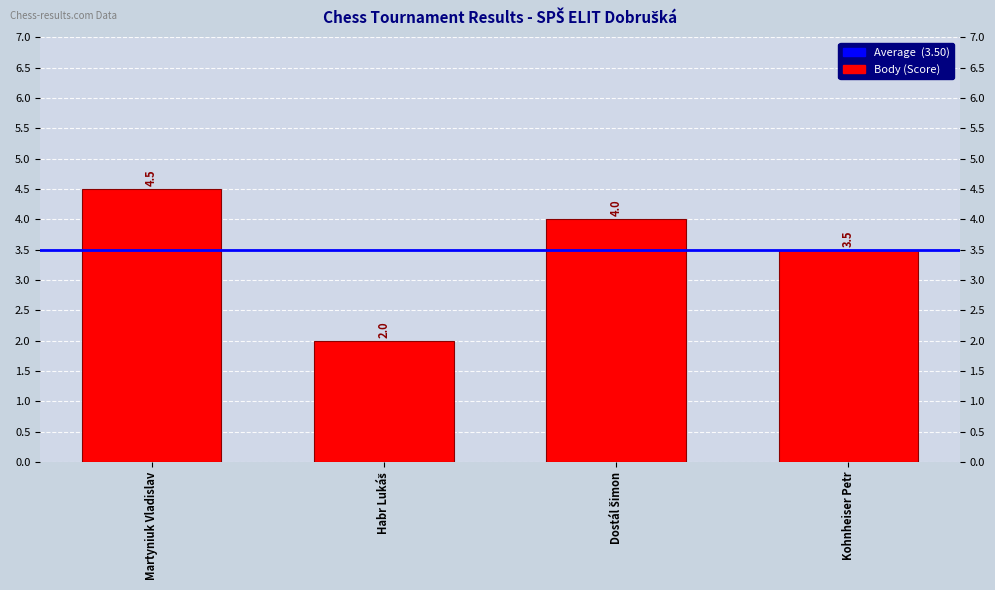

At which label does the data first exceed 4?

Martyniuk Vladislav